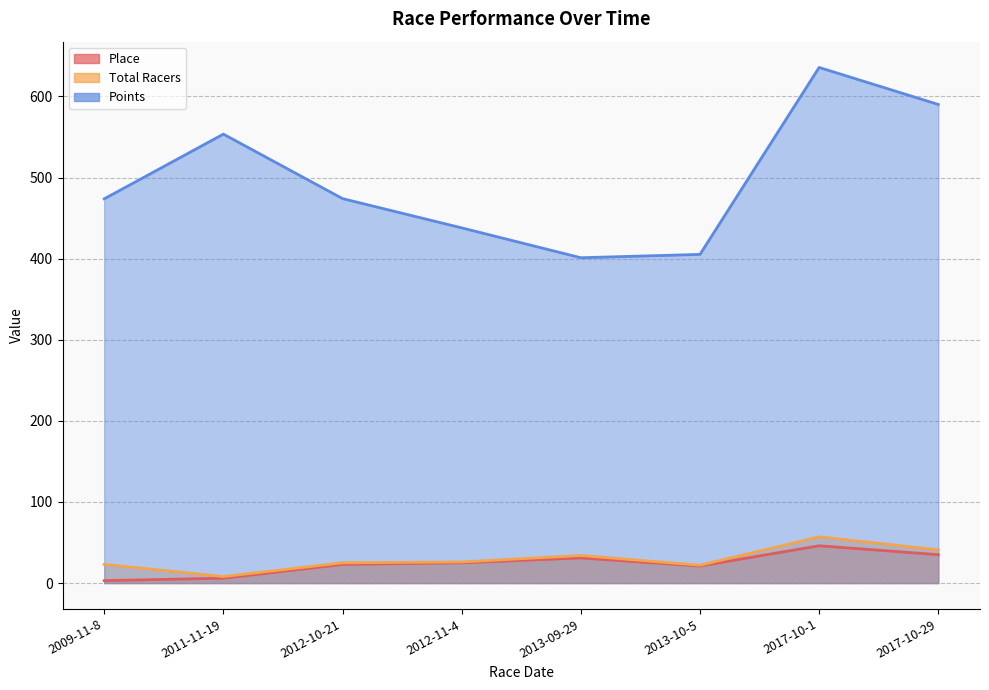

What is the label of the 5th point from the left?

2013-09-29